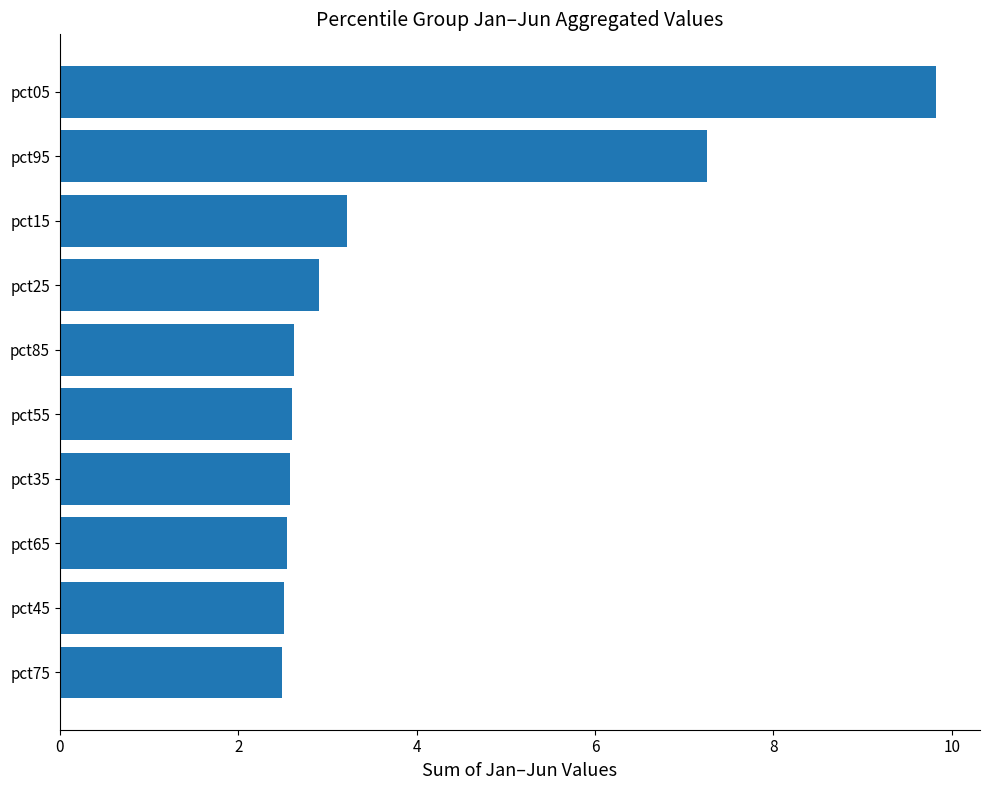

Does the chart contain stacked bars?

No